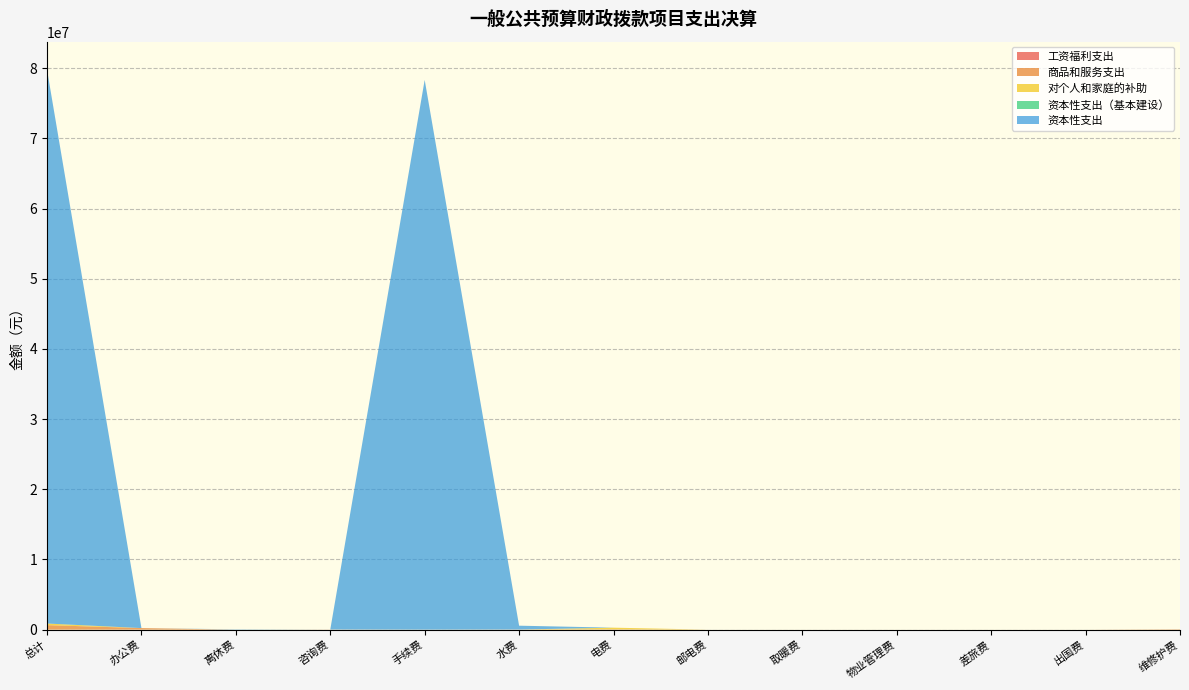

Reading left to right, extract all data points from this chart.

工资福利支出: 0.0	0.0	0.0	0.0	0.0	0.0	0.0	0.0	0.0	0.0	0.0	0.0	0.0
商品和服务支出: 641003.7	220586.2	0.0	14400.0	0.0	12719.9	51262.8	0.0	0.0	0.0	0.0	0.0	51422.5
对个人和家庭的补助: 228000.0	0.0	0.0	0.0	0.0	0.0	228000.0	0.0	0.0	0.0	0.0	0.0	0.0
资本性支出（基本建设）: 0.0	0.0	0.0	0.0	0.0	0.0	0.0	0.0	0.0	0.0	0.0	0.0	0.0
资本性支出: 78928182.4	0.0	42780.0	0.0	78335402.4	550000.0	0.0	0.0	0.0	0.0	0.0	0.0	0.0